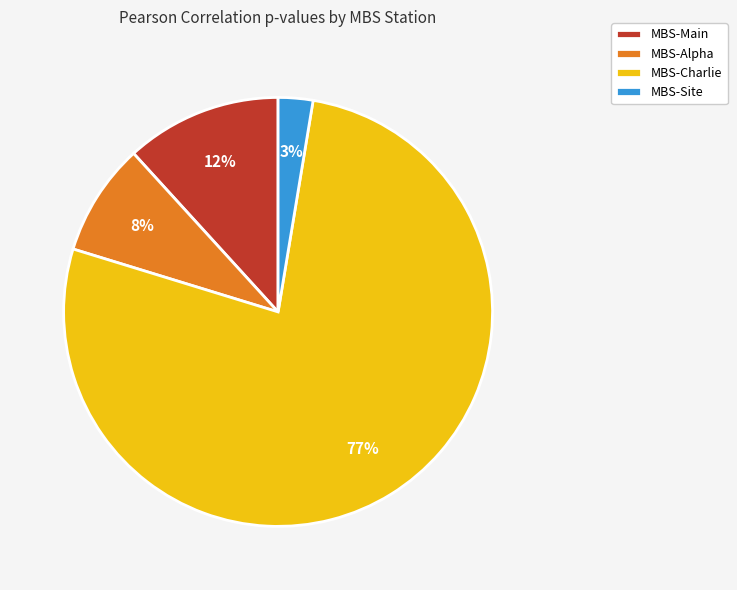

To the nearest percent, what portion does MBS-Charlie represent?

77%